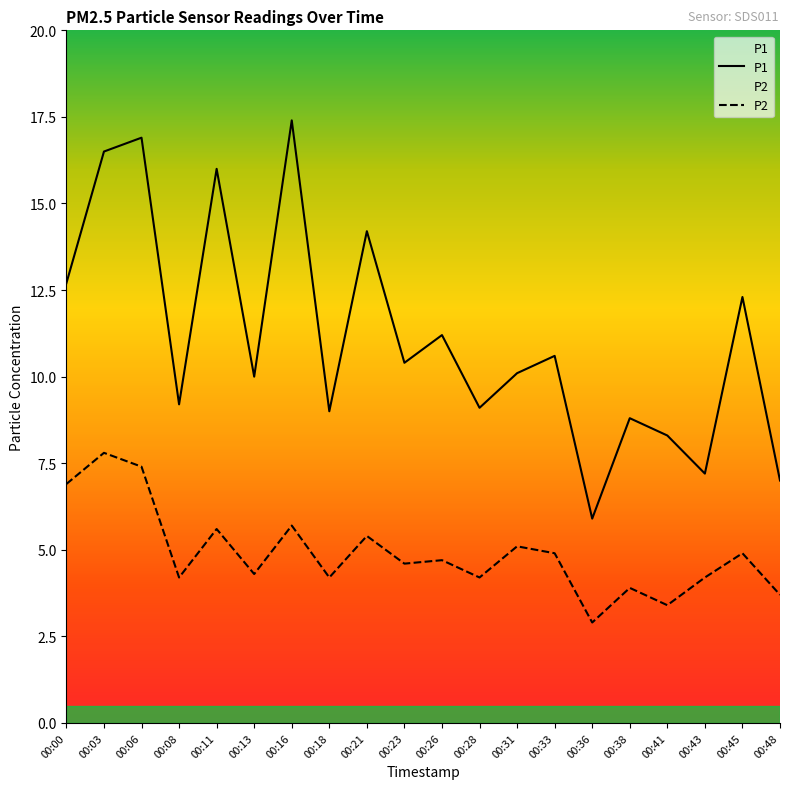

Rank the series by their average value, from highest to lowest.

P1, P2